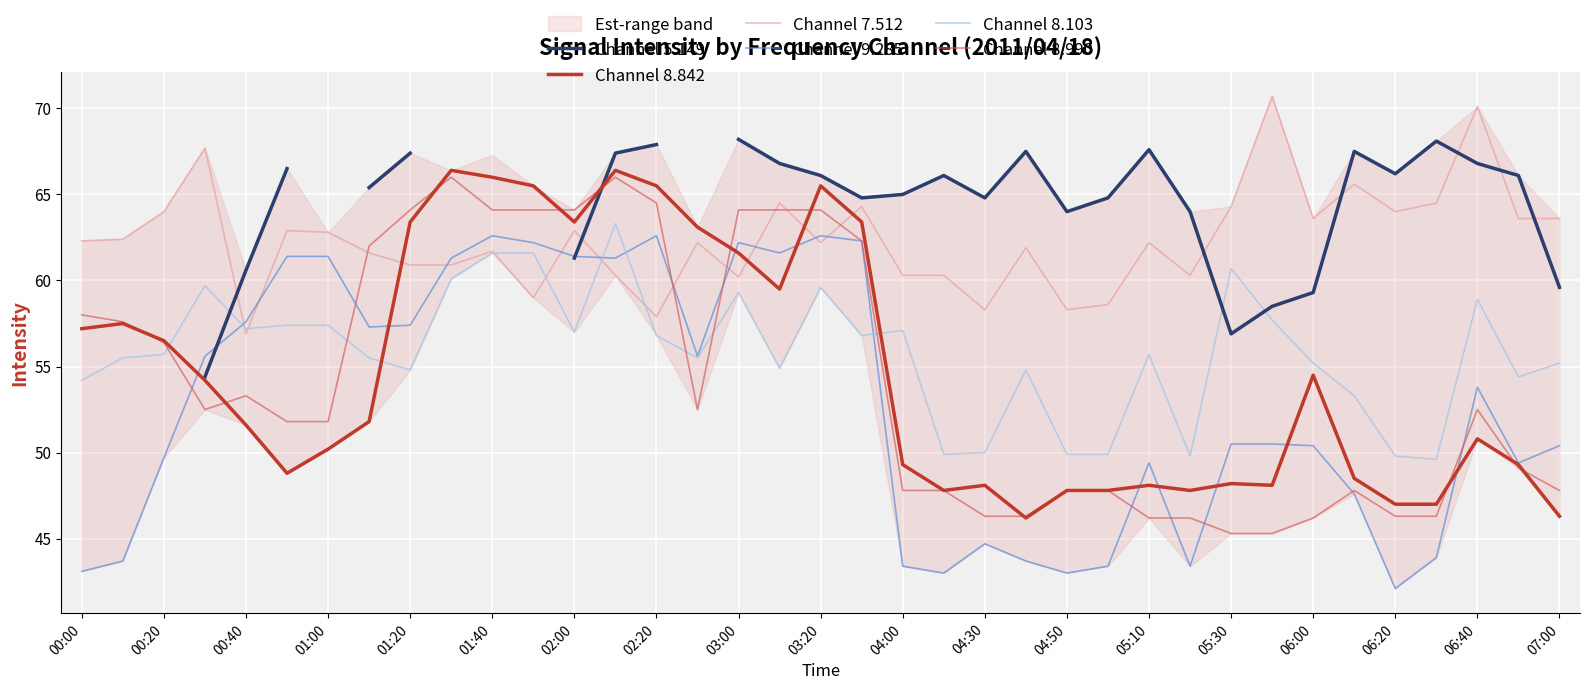

What is the difference between the Channel 8.842 values at 04:00 and 02:20?

16.2